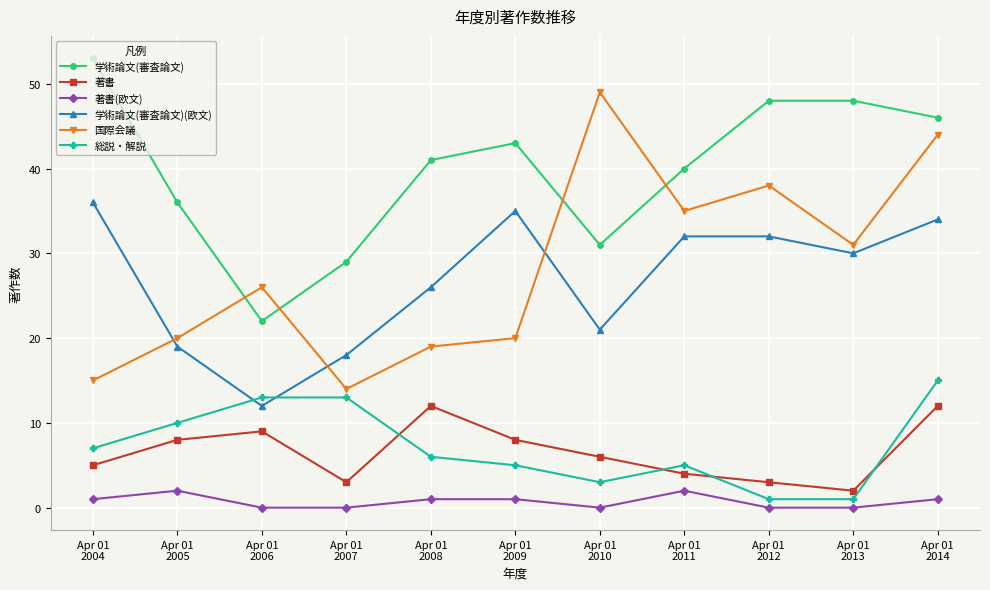

Is it true that 国際会議 equals 20 at Apr 01
2009?

True